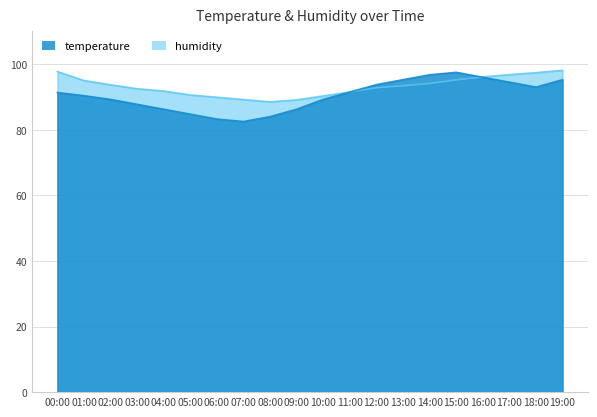

Reading left to right, extract all data points from this chart.

humidity: 00:00=97.7	01:00=95.0	02:00=93.7	03:00=92.5	04:00=91.8	05:00=90.6	06:00=89.9	07:00=89.2	08:00=88.5	09:00=89.1	10:00=90.3	11:00=91.5	12:00=92.8	13:00=93.4	14:00=94.1	15:00=95.2	16:00=96.1	17:00=96.8	18:00=97.4	19:00=98.1
temperature: 00:00=91.3	01:00=90.4	02:00=89.2	03:00=87.8	04:00=86.2	05:00=84.8	06:00=83.2	07:00=82.5	08:00=84.0	09:00=86.2	10:00=89.2	11:00=91.5	12:00=93.8	13:00=95.2	14:00=96.8	15:00=97.5	16:00=96.0	17:00=94.5	18:00=93.0	19:00=95.2